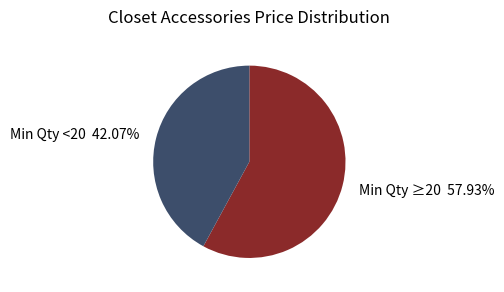

Is Min Qty <20 42.07% the majority of the pie?

No